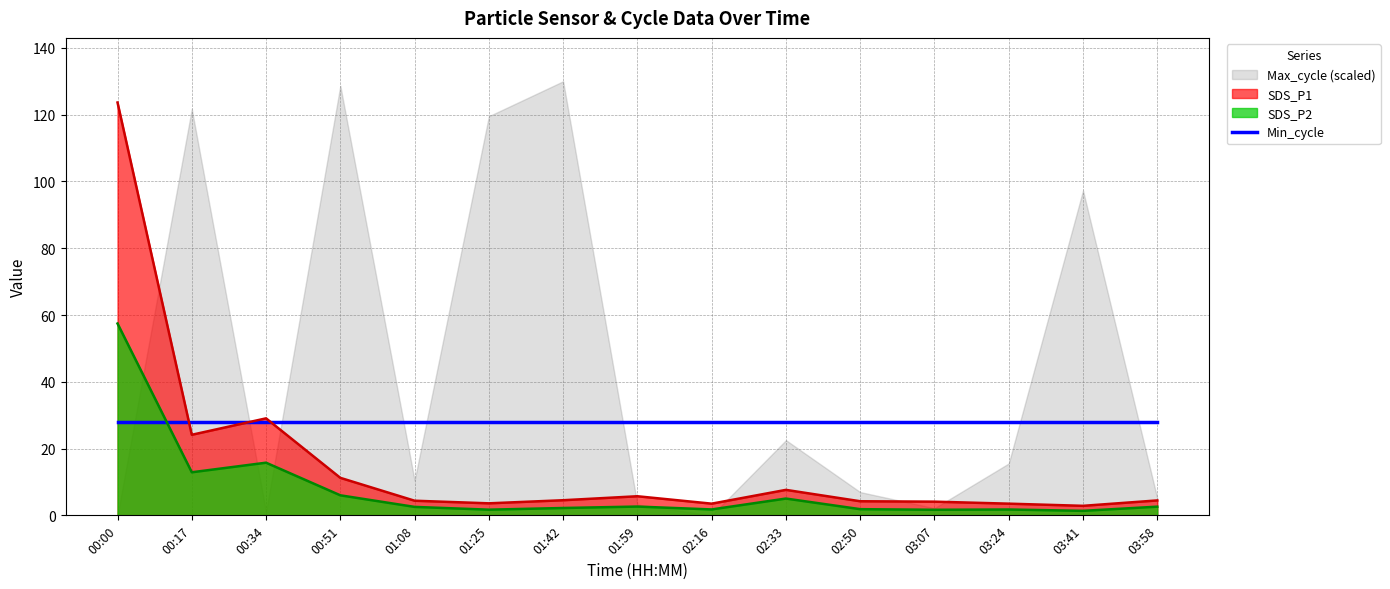

Which category has the highest value in the SDS_P2 series?

00:00